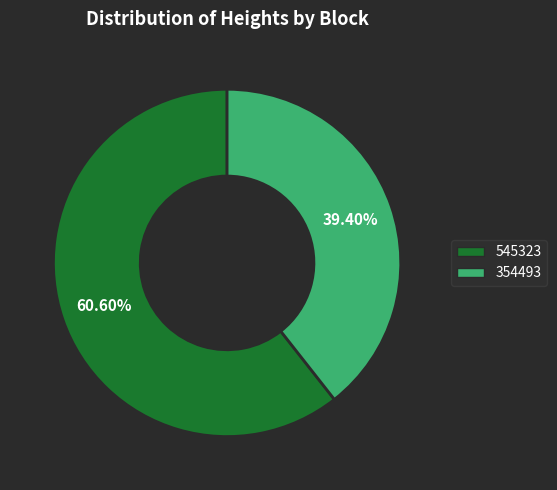

The 354493 slice represents 33% of the pie. True or false?

False